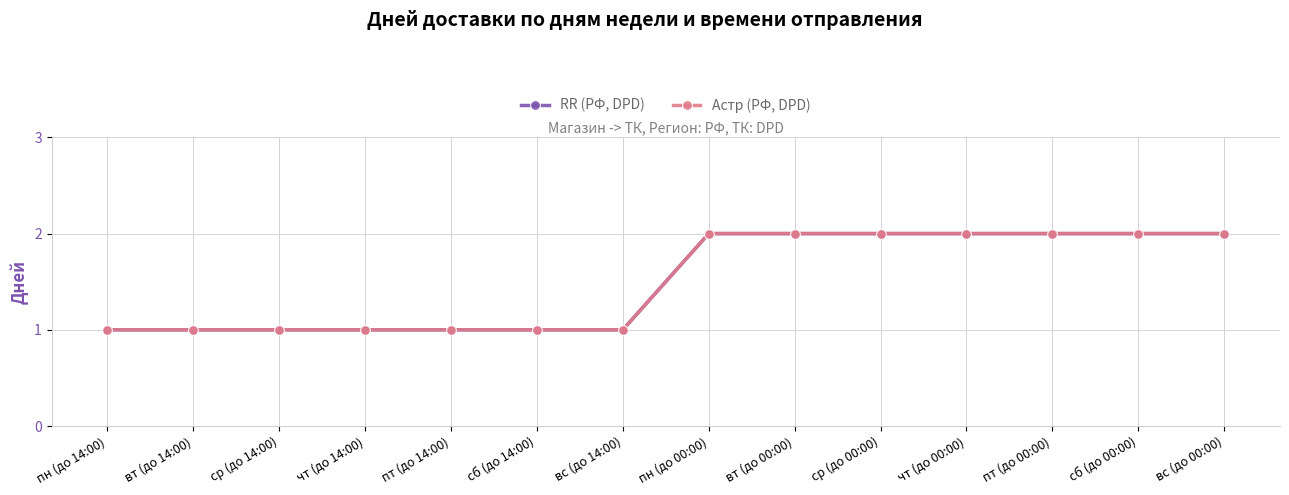

True or false: Астр (РФ, DPD) has a value of 1 at чт (до 14:00).

True